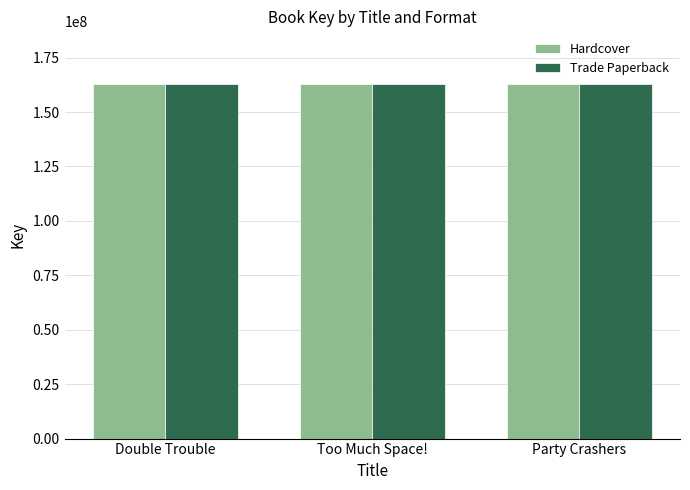

The value of Trade Paperback at Party Crashers is 232137840. True or false?

False